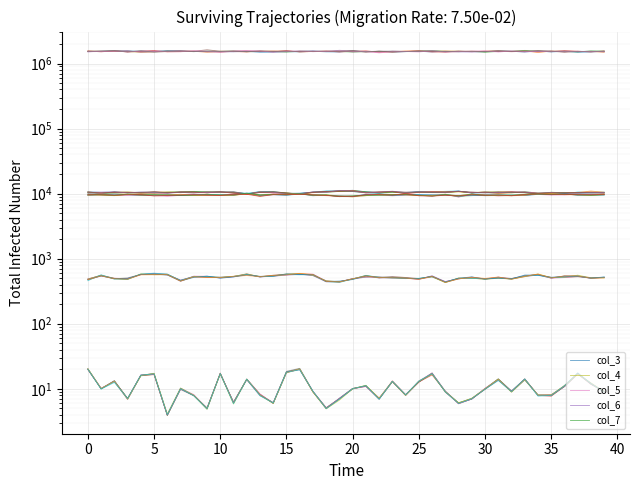

What is the total value across all series at 11?

1544535.8